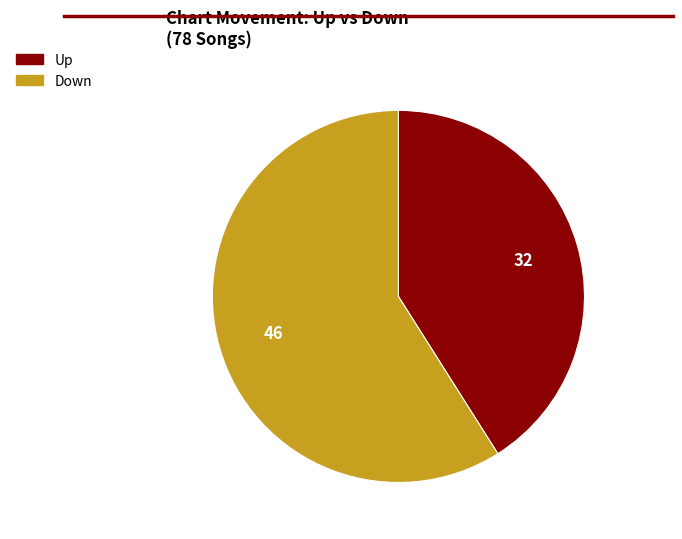

Does any single category account for the majority?

Yes